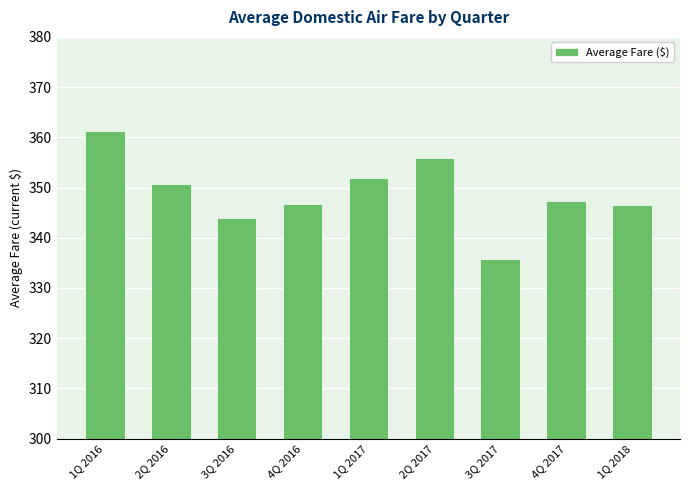

What is the approximate value at 4Q 2017?

347.3